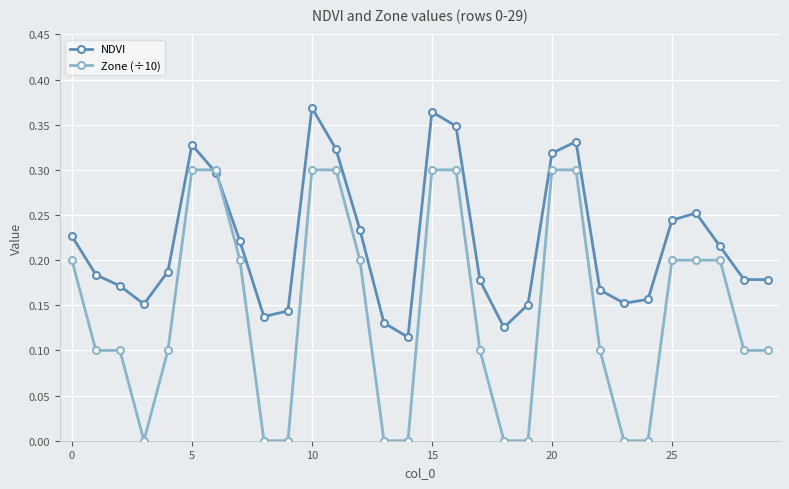

Count the NDVI values in the range 0 to 1.

30